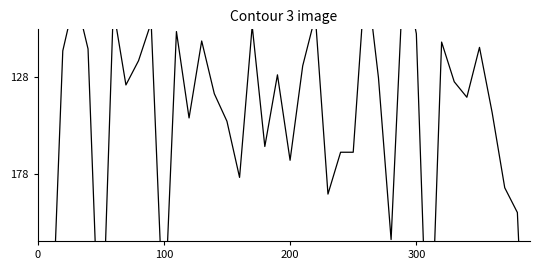

List the labels in order of value, largest first.

39, 0, 31, 5, 100, 10, 28, 38, 23, 37, 16, 20, 25, 24, 18, 15, 12, 36, 34, 14, 7, 33, 27, 19, 21, 8, 200, 4, 35, 32, 13, 30, 11, 17, 9, 22, 6, 300, 26, 29